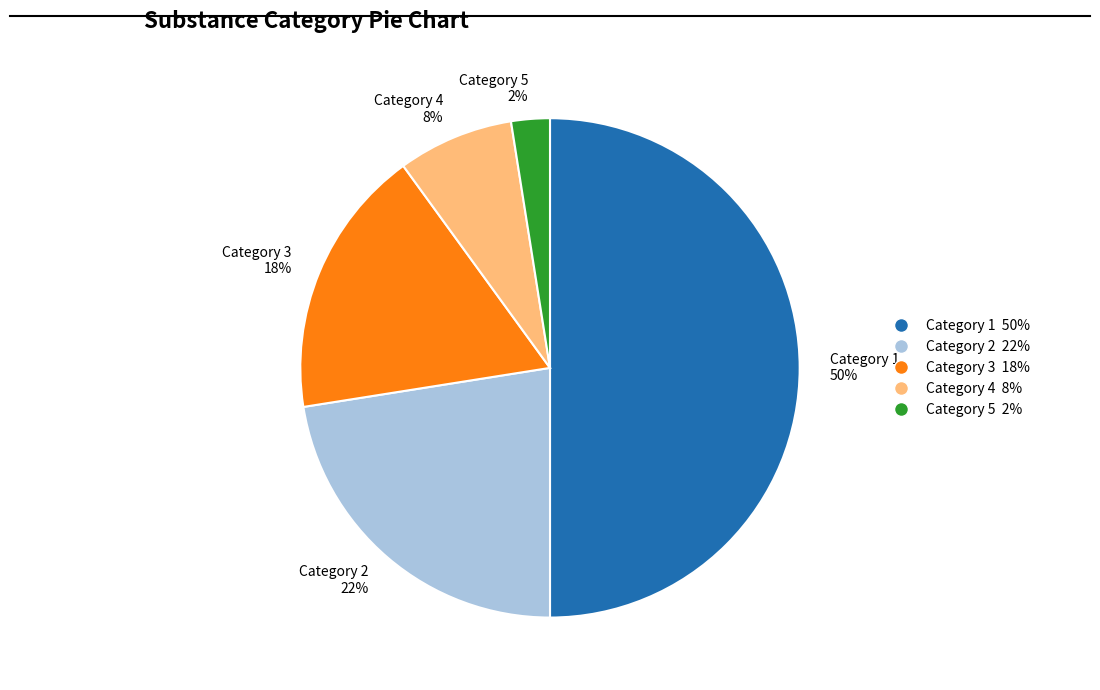

To the nearest percent, what portion does Category 3 represent?

17%